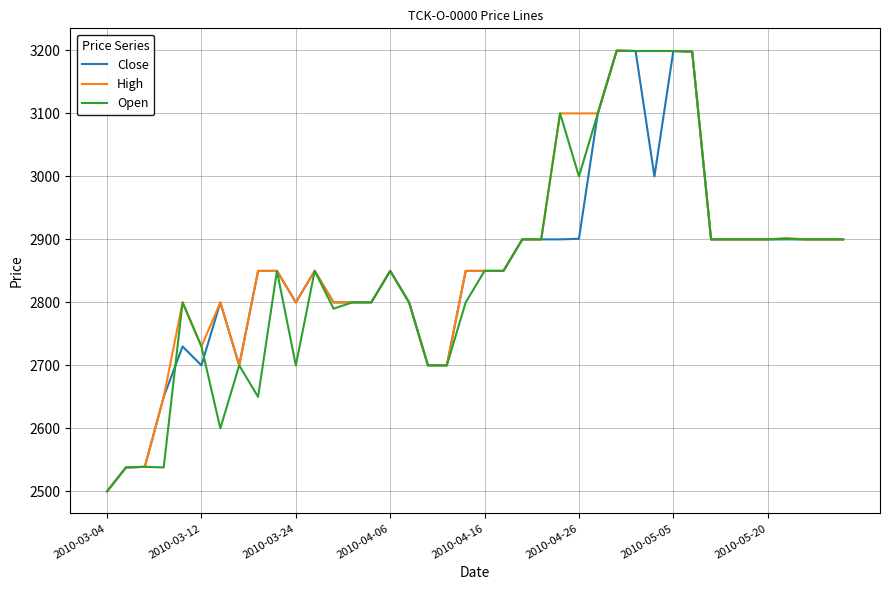

What is the maximum value for Open?

3199